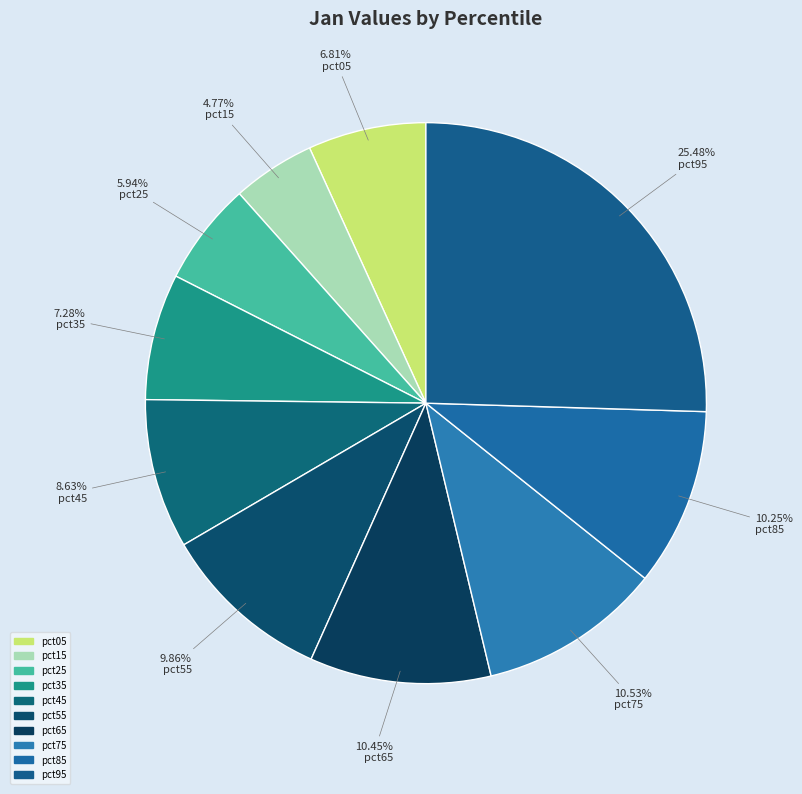

Which has a higher value, pct75 or pct95?

pct95